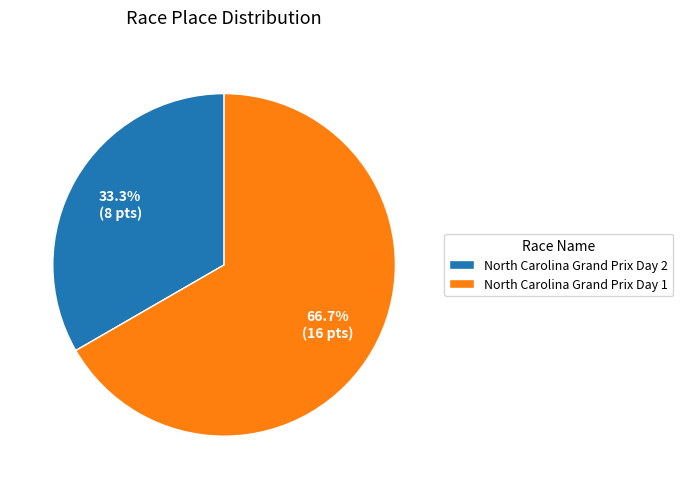

To the nearest percent, what is the average slice percentage?

50%